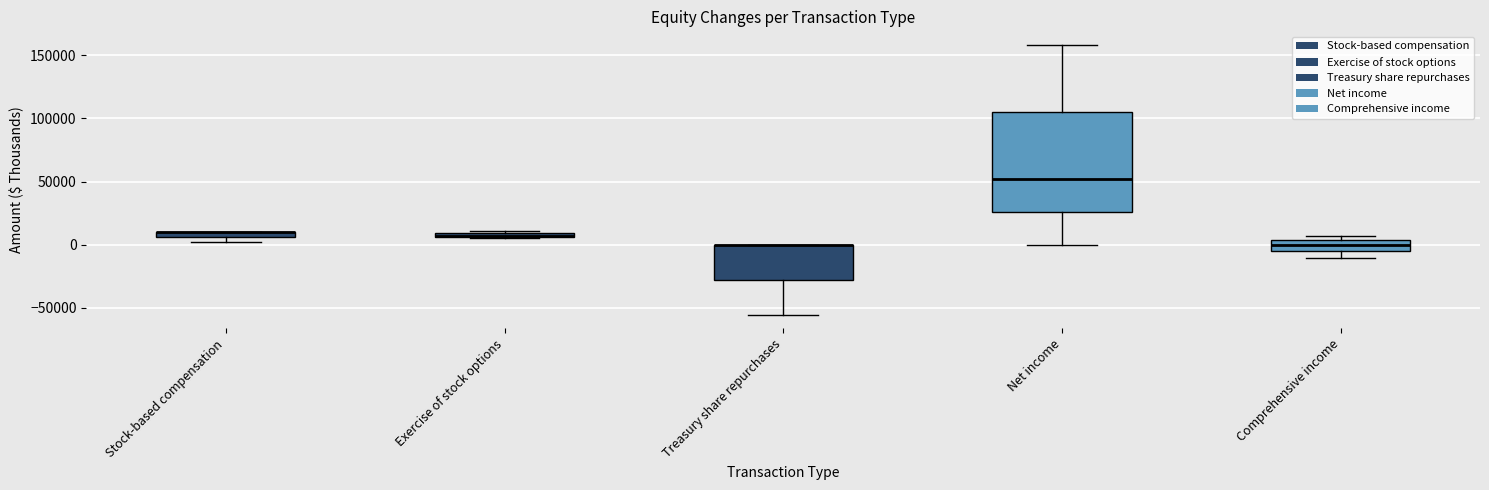

Comparing the boxes themselves (not the whiskers), which one is the tallest?

Net income